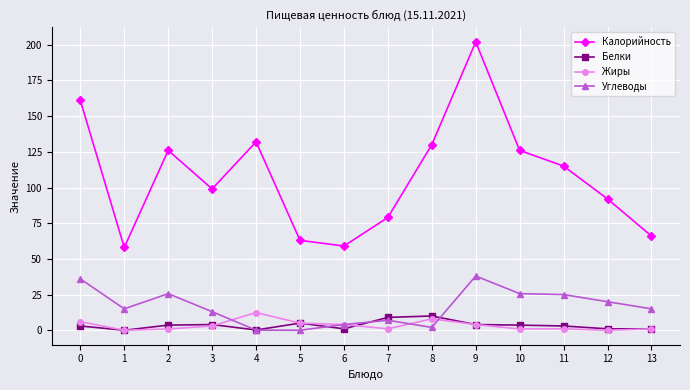

How many series are shown in this chart?

4